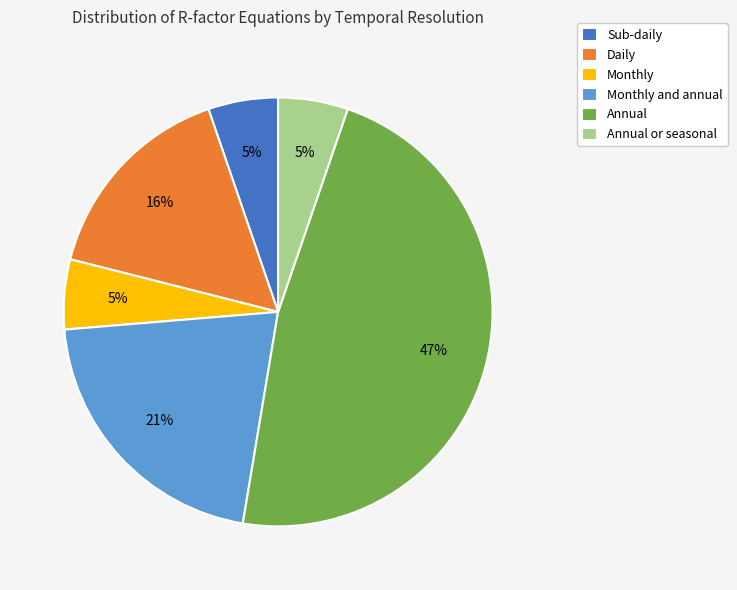

Is it true that Sub-daily is 5% of the pie?

True